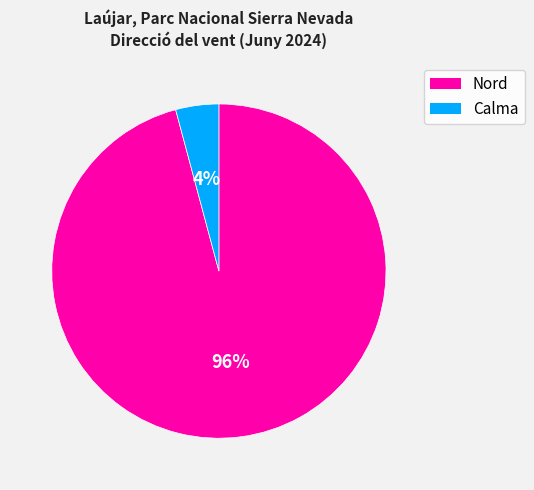

Does any single category account for the majority?

Yes